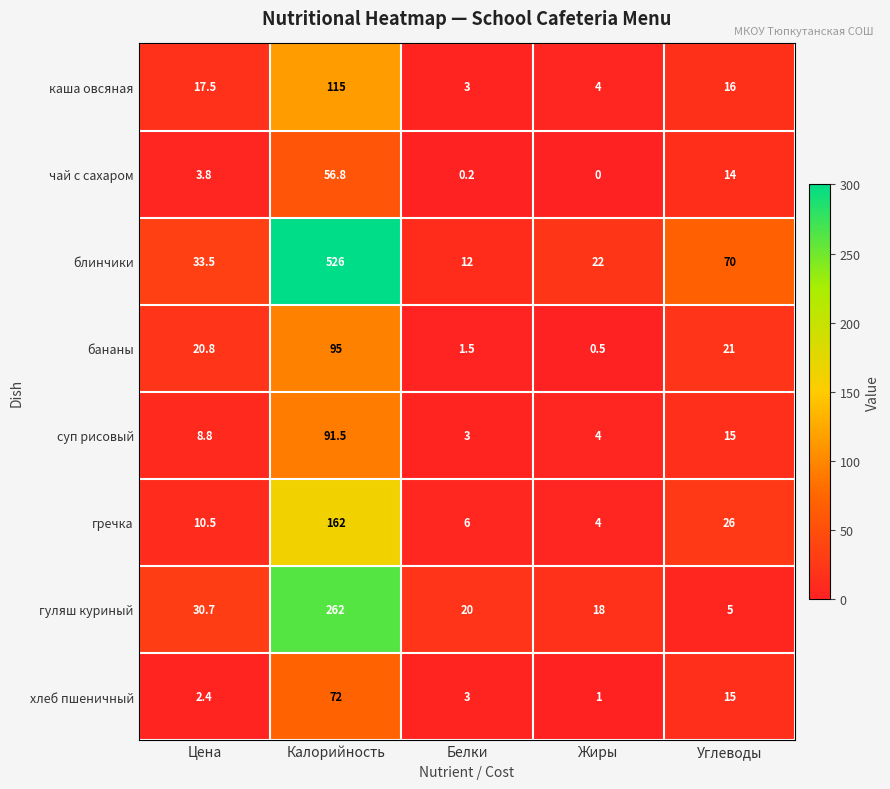

Is the value of блинчики at Белки greater than the value of чай с сахаром at Цена?

Yes